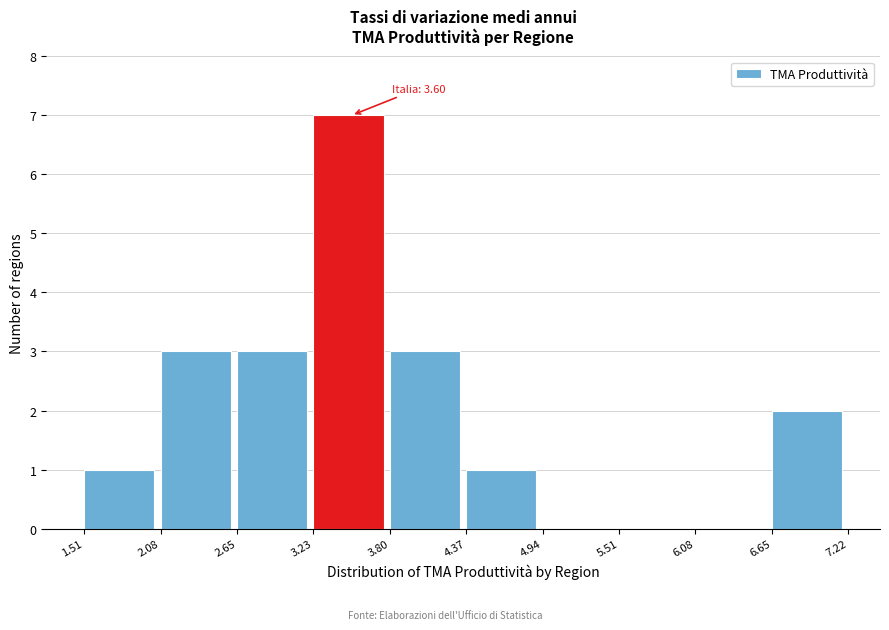

Over which range of the x-axis is the bar tallest?

3.23 to 3.80